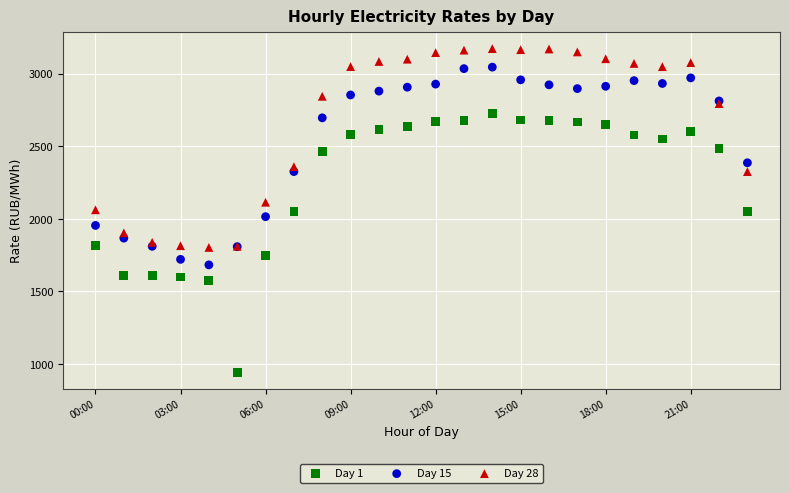

Which series has the largest Y range (max minus min)?

Day 1